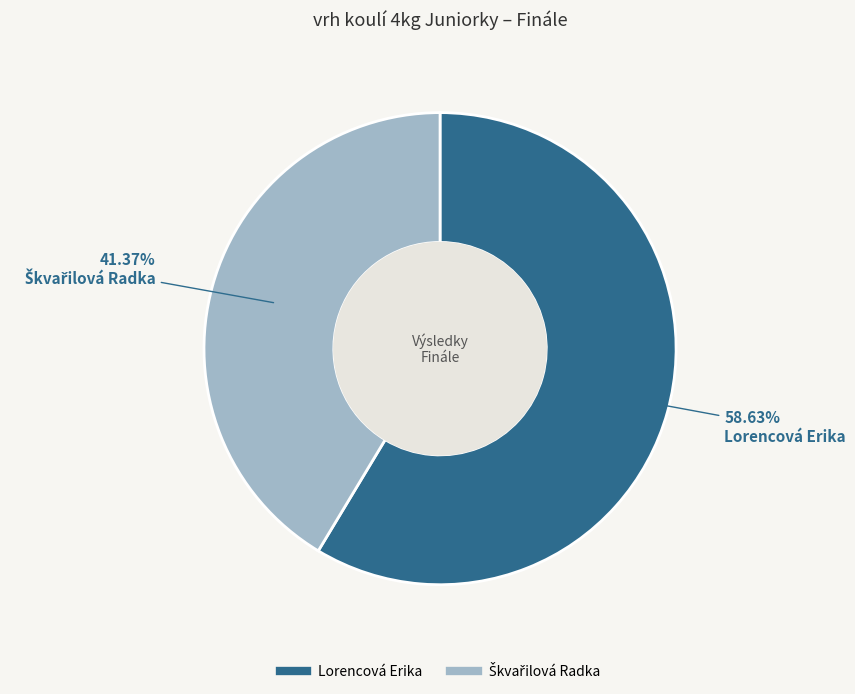

What is the majority slice?

Lorencová Erika